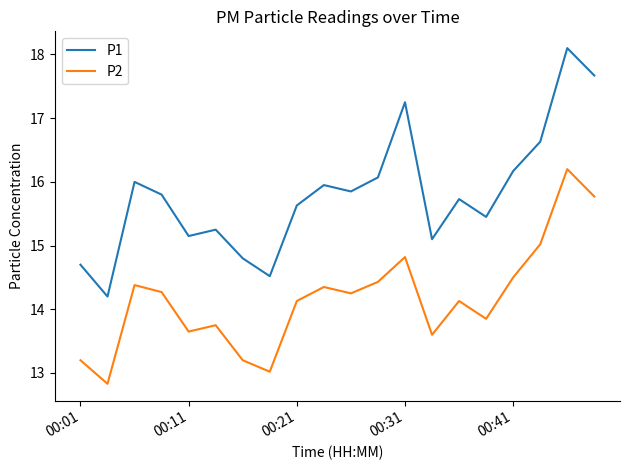

Which series has the largest total across all categories?

P1